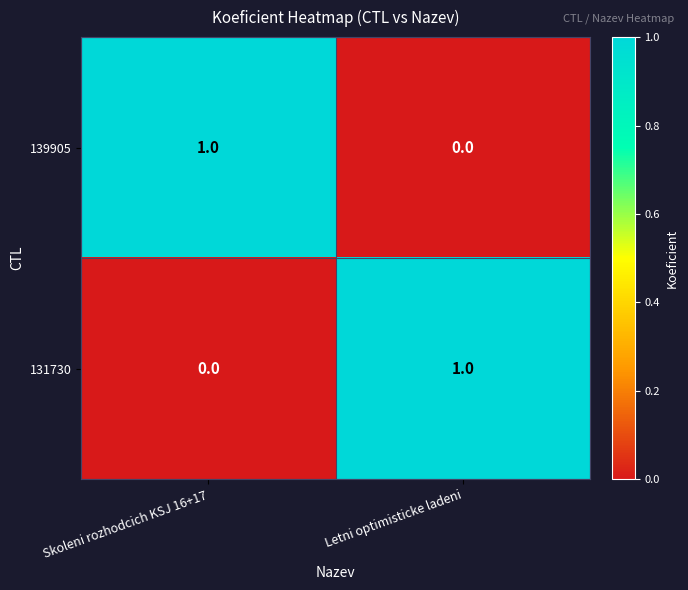

Is the value of 139905 at Skoleni rozhodcich KSJ 16+17 greater than the value of 131730 at Skoleni rozhodcich KSJ 16+17?

Yes